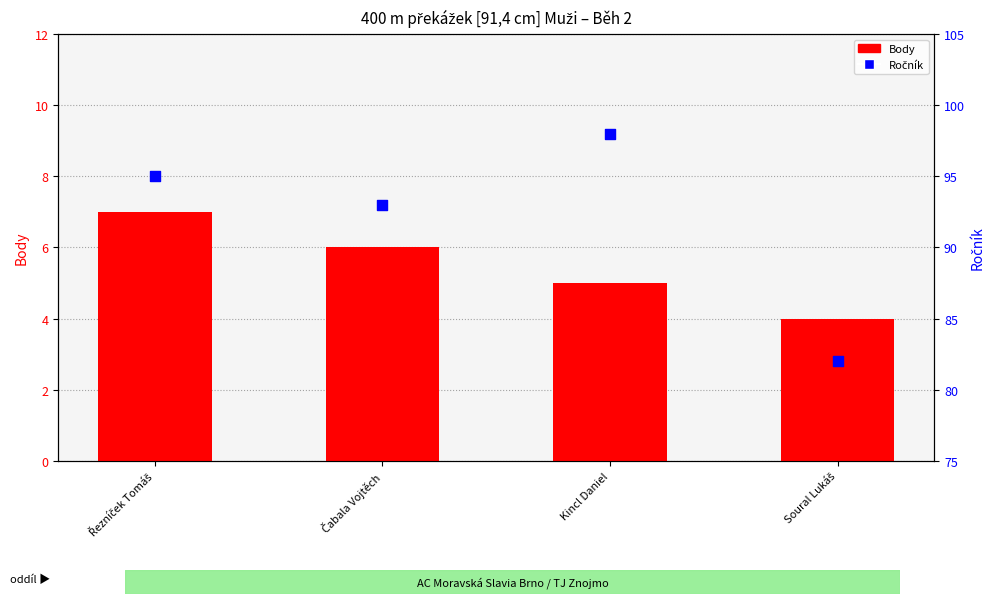

What is the total value across all series at Kincl Daniel?

103